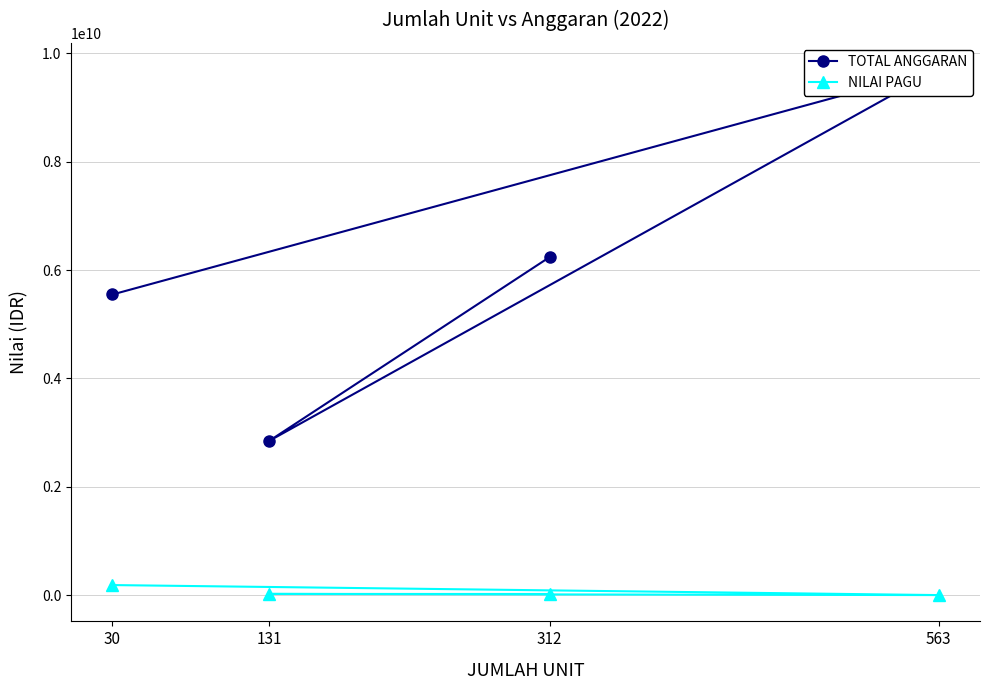

True or false: NILAI PAGU has a value of 34761072 at 312.

False